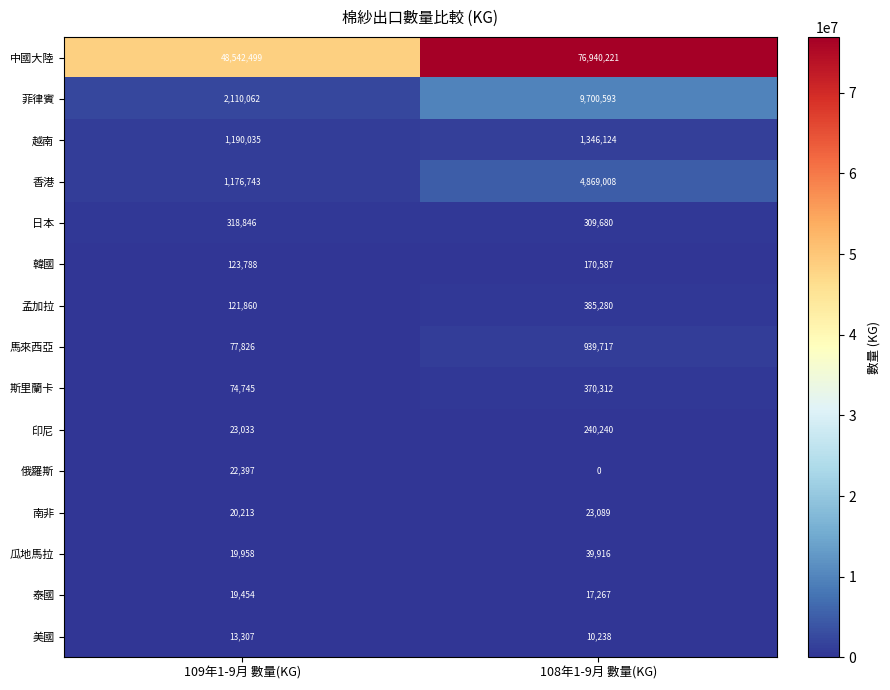

Which category has the lowest value in the 俄羅斯 series?

108年1-9月 數量(KG)